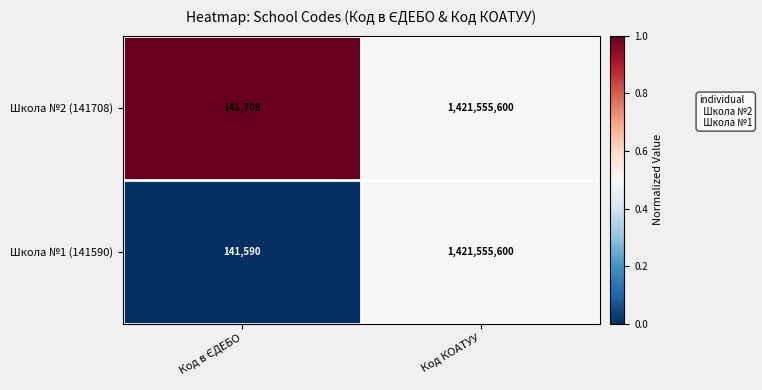

Is it true that Школа №1 (141590) equals 1421555600 at Код КОАТУУ?

True